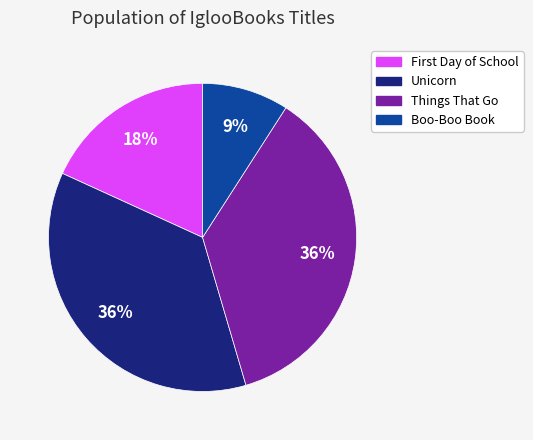

Which has a higher value, Boo-Boo Book or Unicorn?

Unicorn